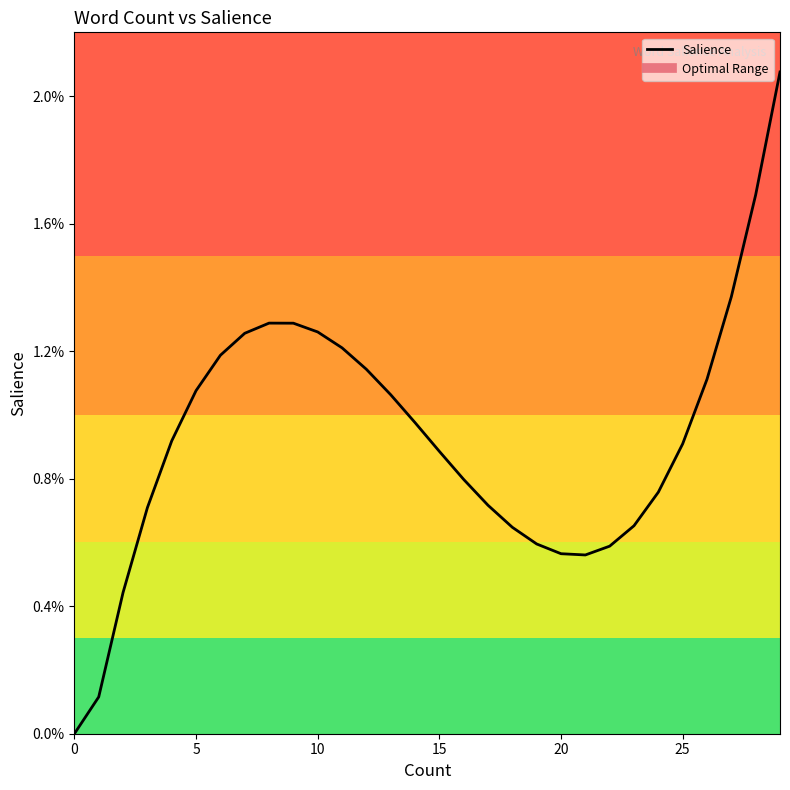

True or false: the data has more than 1 interior local peaks.

False